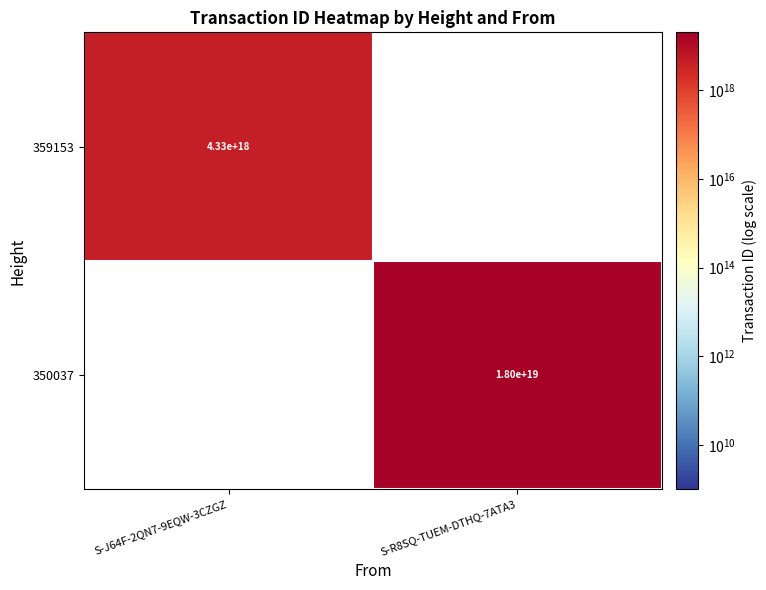

The 359153 series shows 1213112950829736960 at S-J64F-2QN7-9EQW-3CZGZ. True or false?

False